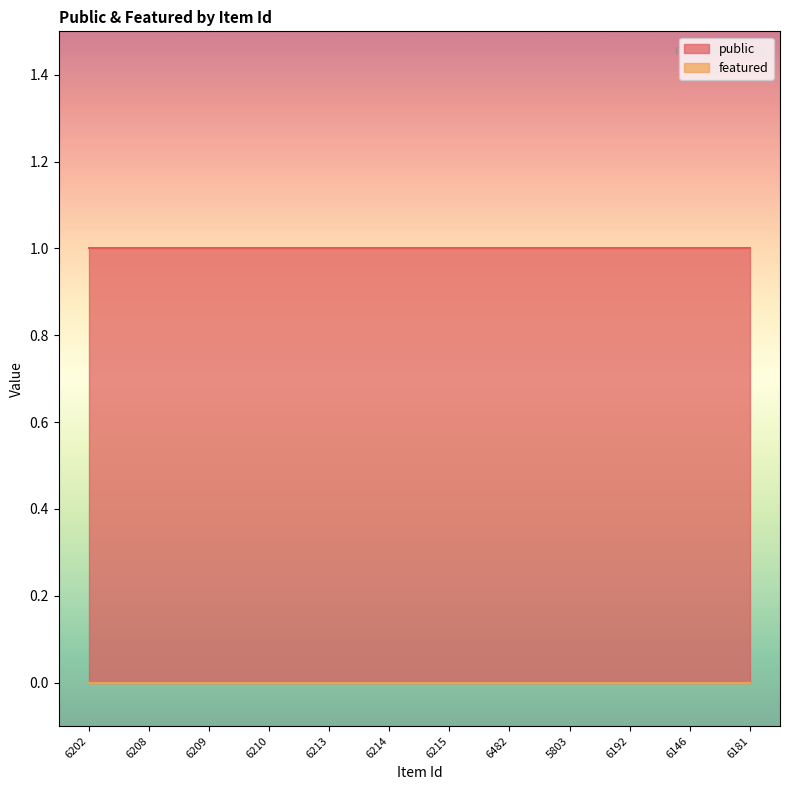

What position from the right is 6215?

6